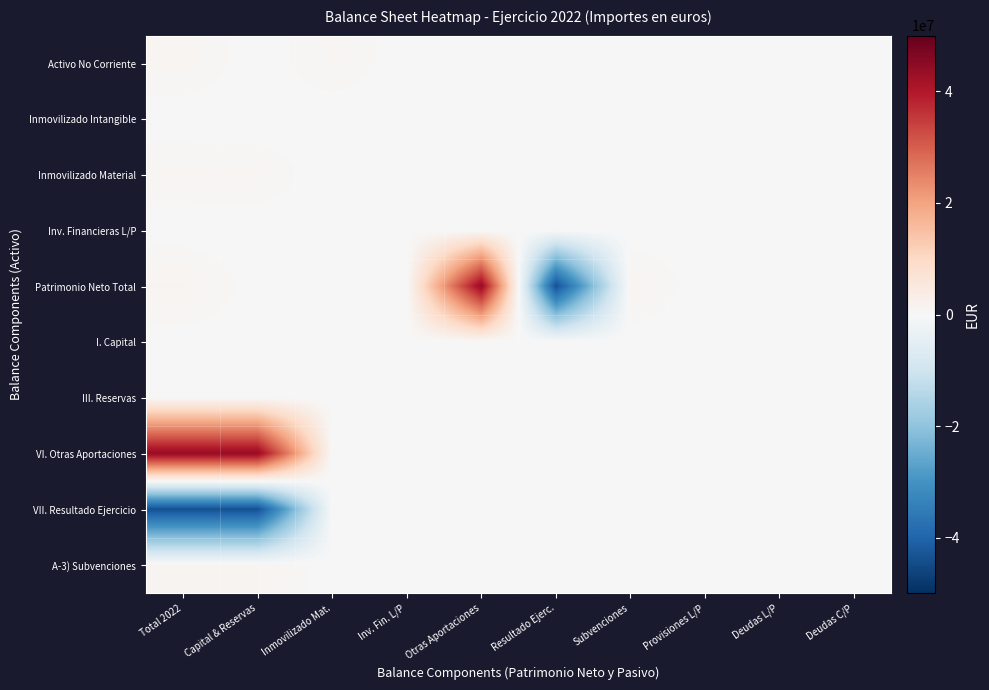

How many distinct data groups are displayed?

10